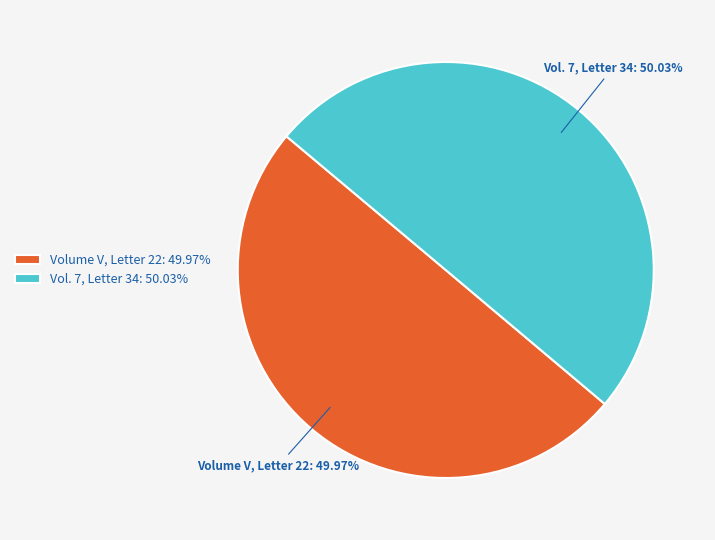

Is it true that Vol. 7, Letter 34 is 50% of the pie?

True